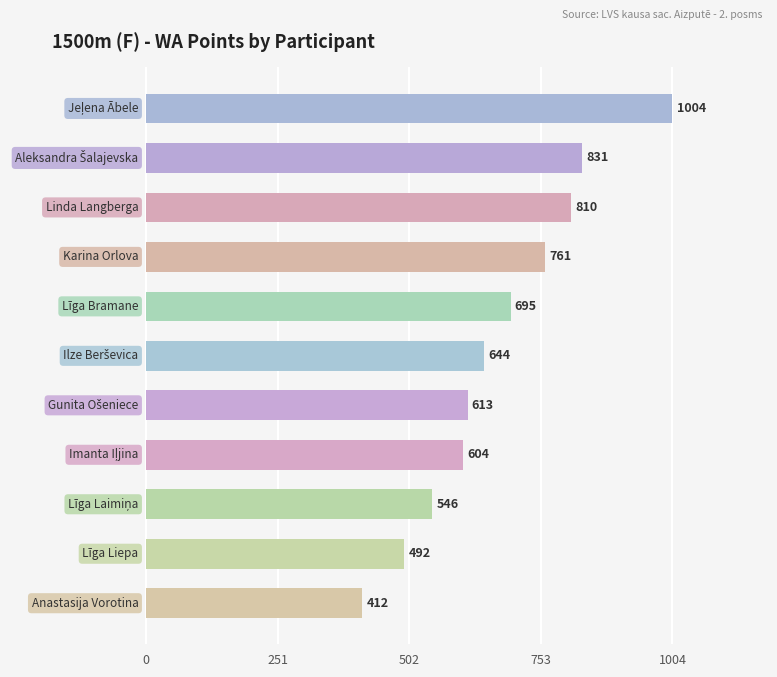

How many values are below 644?

5